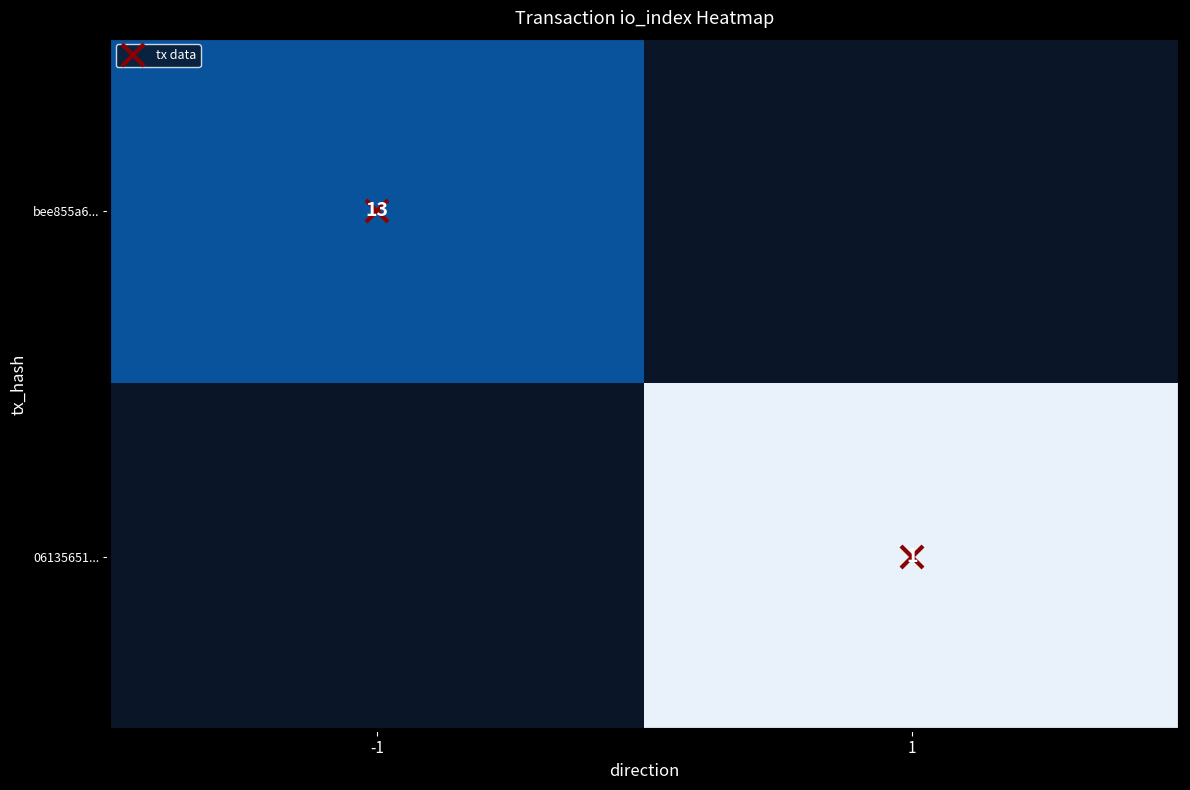

Which label corresponds to the smallest value in the chart?

1